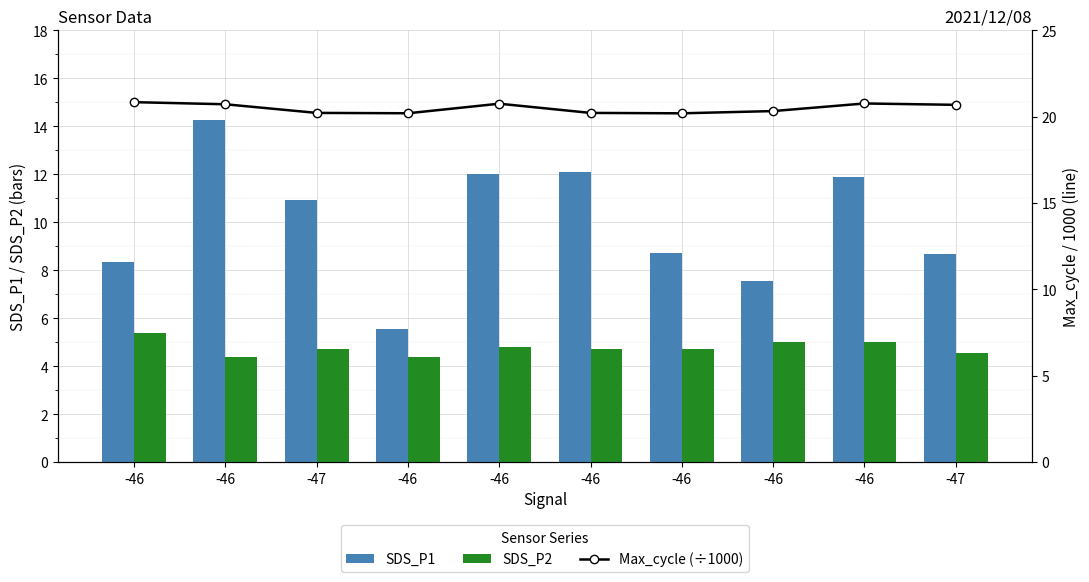

How many data points in SDS_P1 are above 10?

5